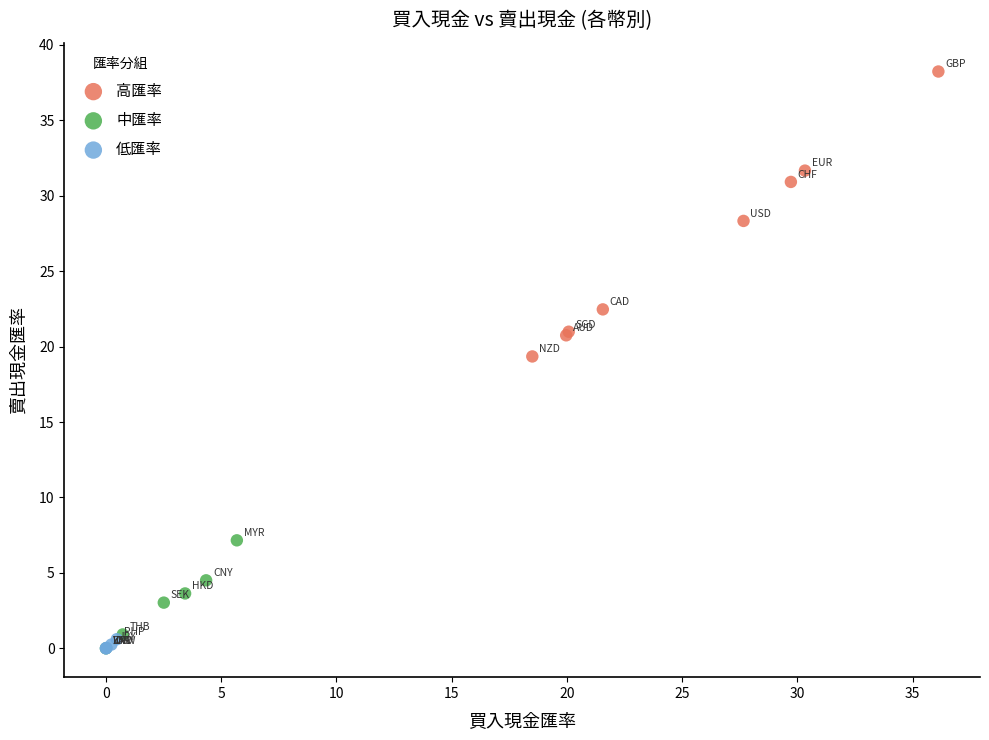

Which series has the widest spread of Y values?

高匯率